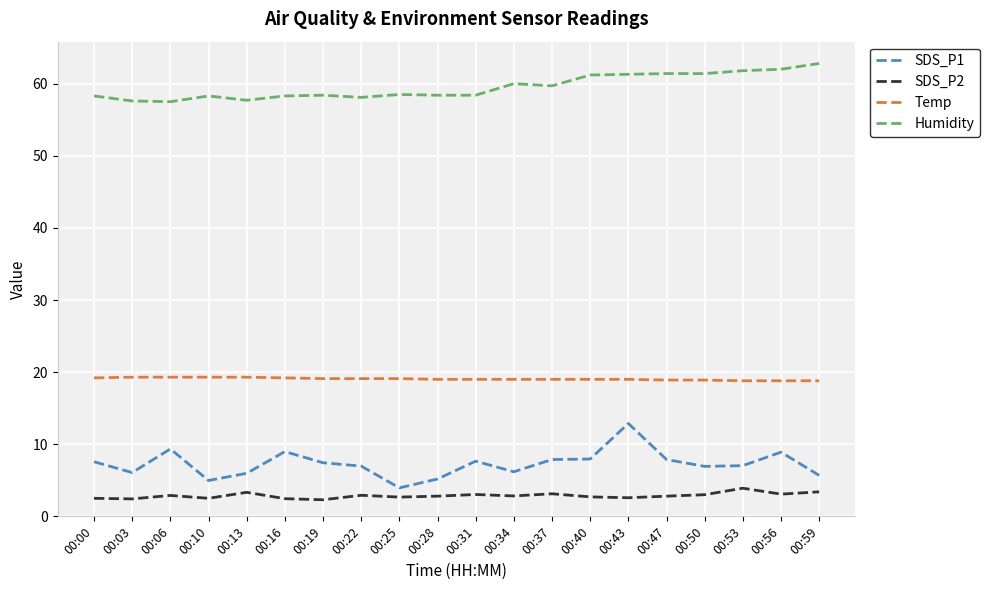

What is the difference between the maximum and minimum values in the SDS_P1 series?

8.9